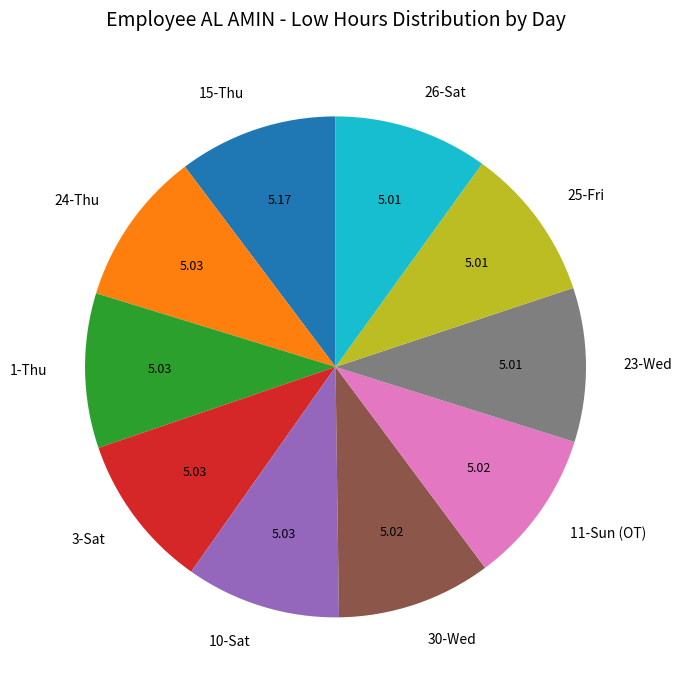

Is there a majority slice in this chart?

No